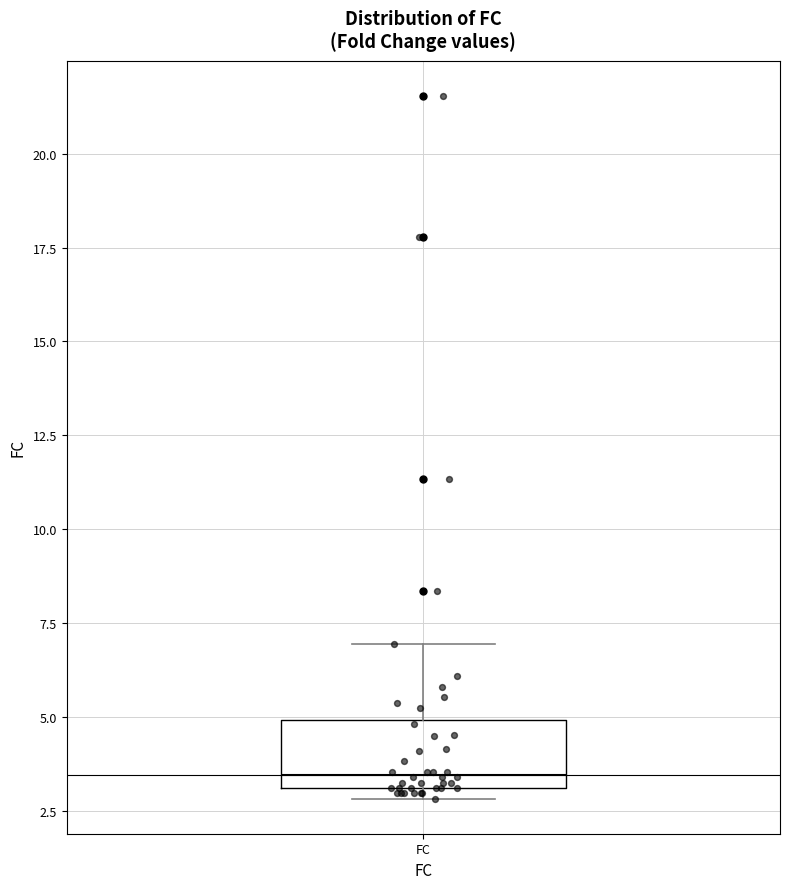

Where does the upper whisker of the box for FC end on the y-axis? The values are not printed on the chart, so give them approximately, as read against the axis.

7.0